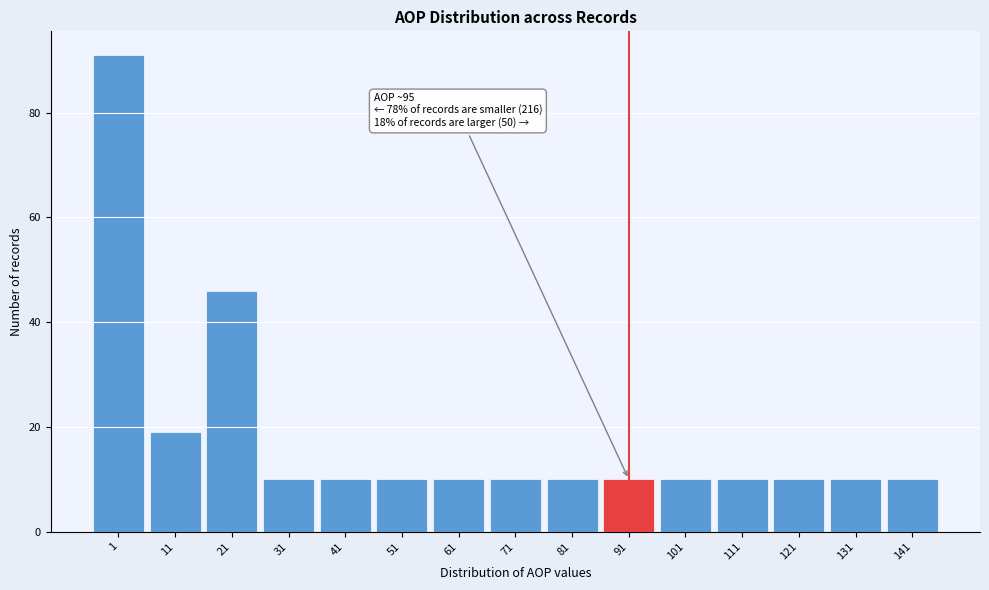

Reading left to right, extract all data points from this chart.

91	19	46	10	10	10	10	10	10	10	10	10	10	10	10